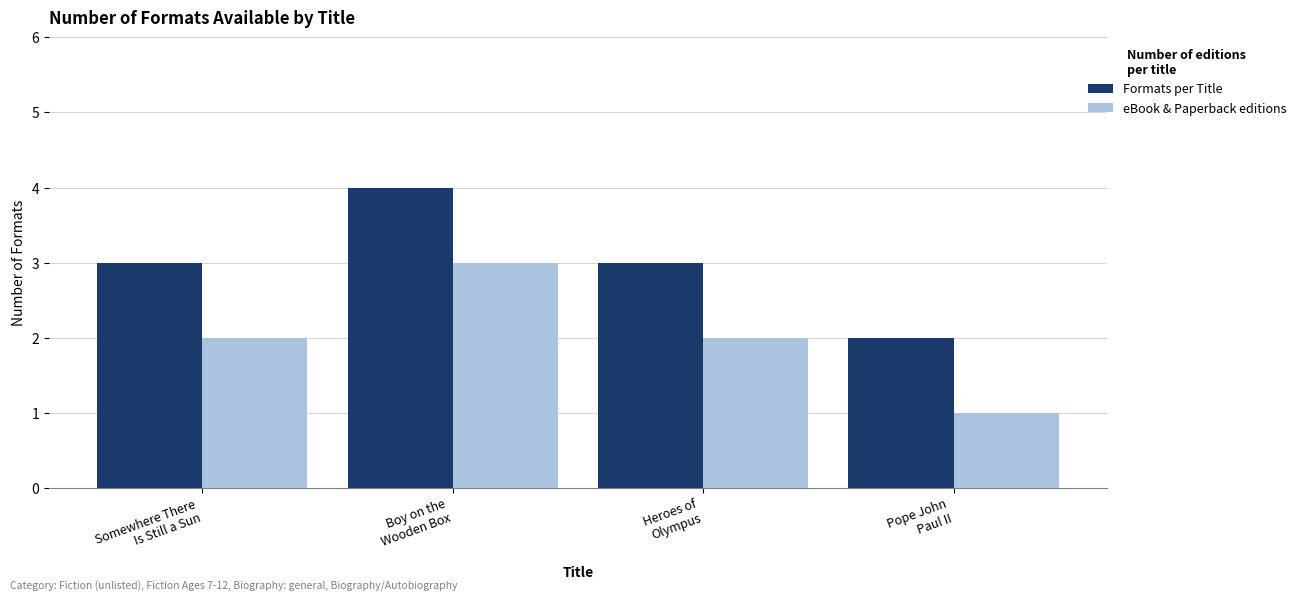

What are all the series names shown in the legend?

Formats per Title, eBook & Paperback editions